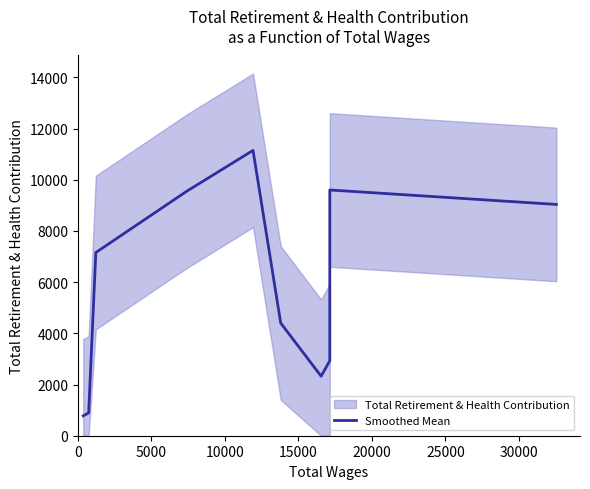

What is the sum of all values?

57826.3